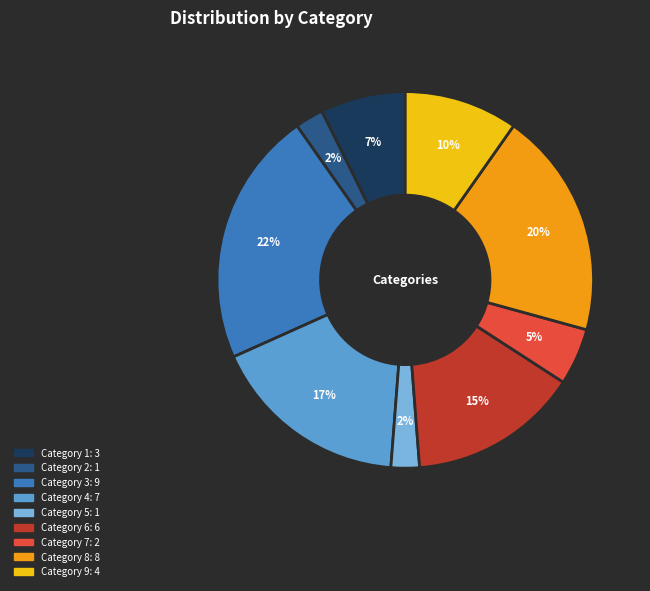

To the nearest percent, what is the difference between the largest and smallest slice percentages?

20%